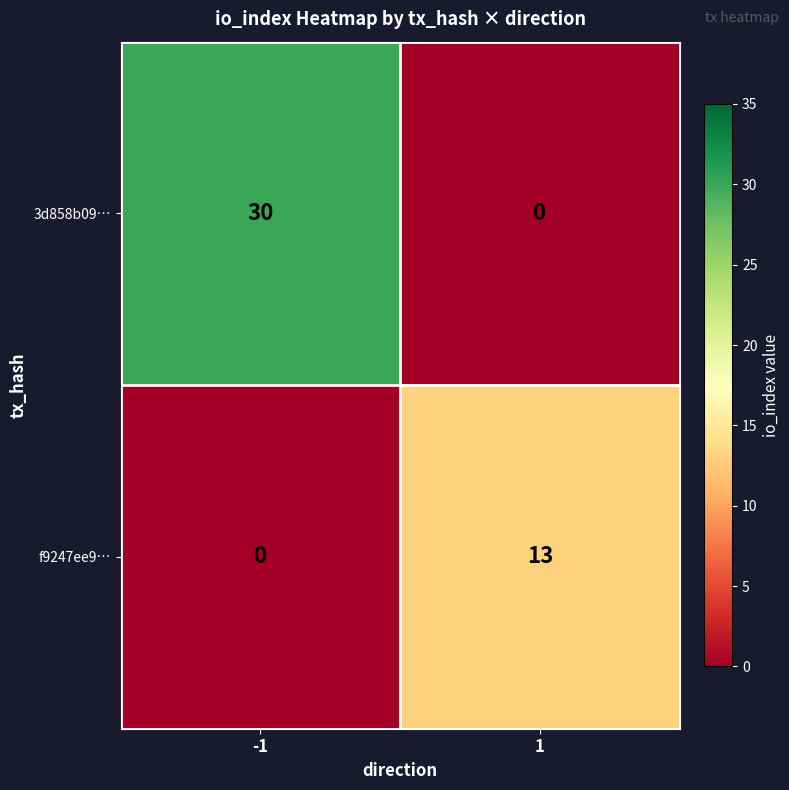

How many positive values does the 3d858b09… series have?

1